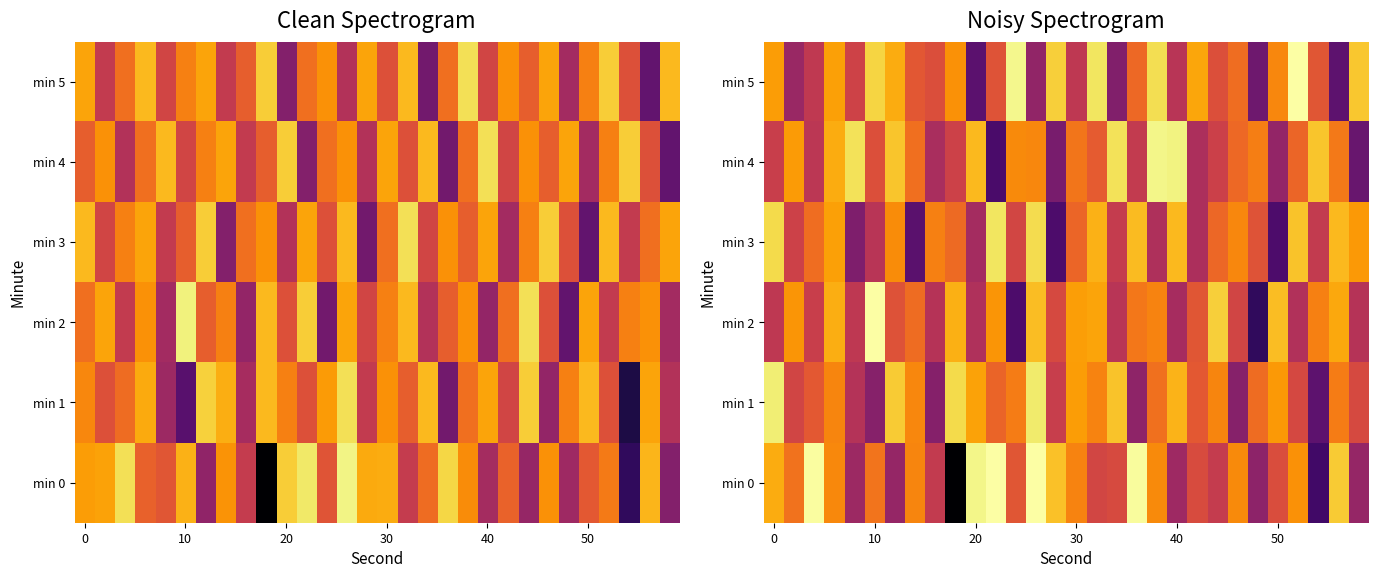

Is the value of min 1 at 30 greater than the value of min 4 at 30?

Yes